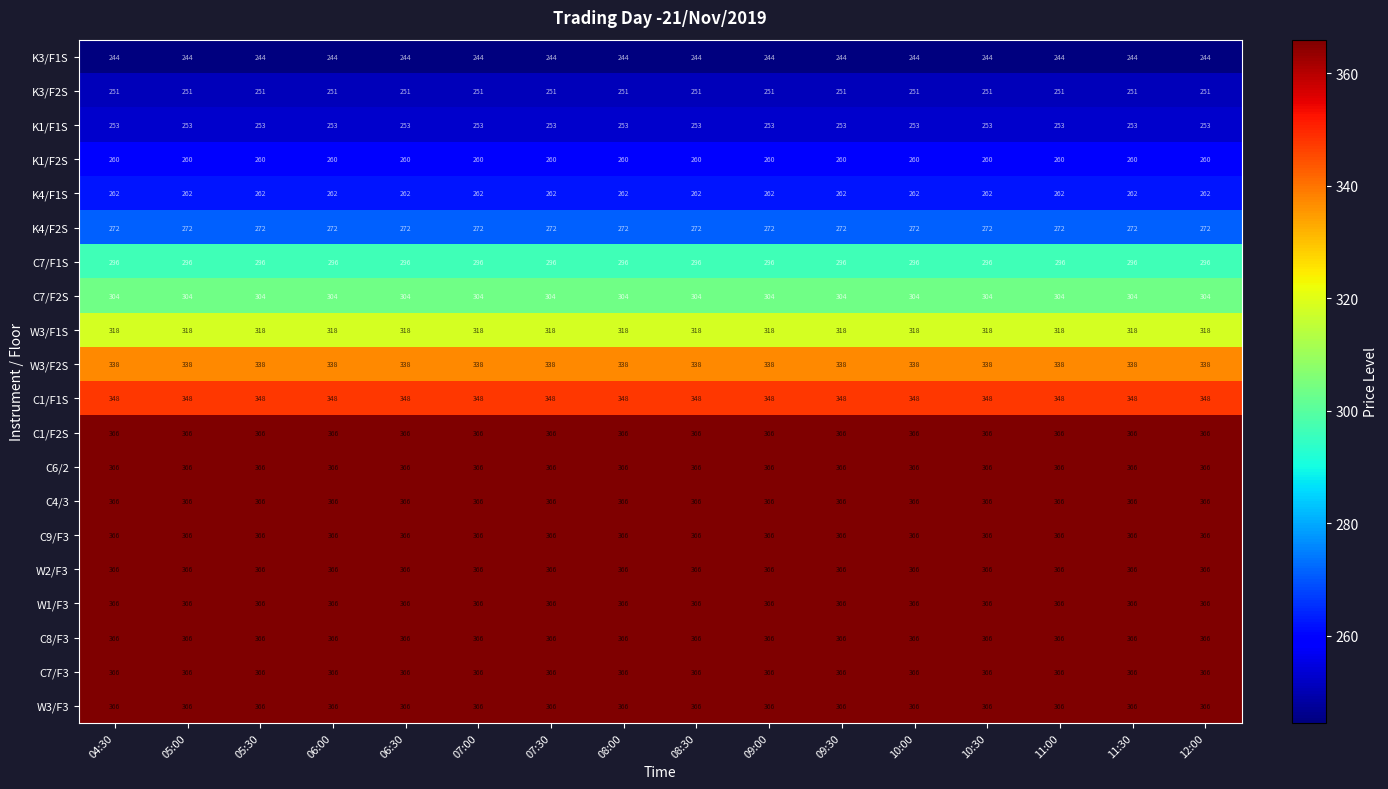

What is the total value across all series at 08:30?

6440